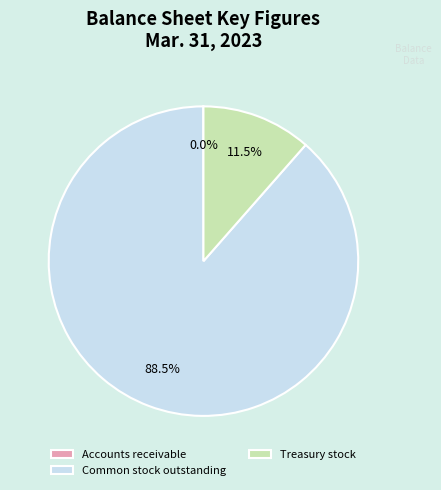

Which has a higher value, Common stock outstanding or Treasury stock?

Common stock outstanding